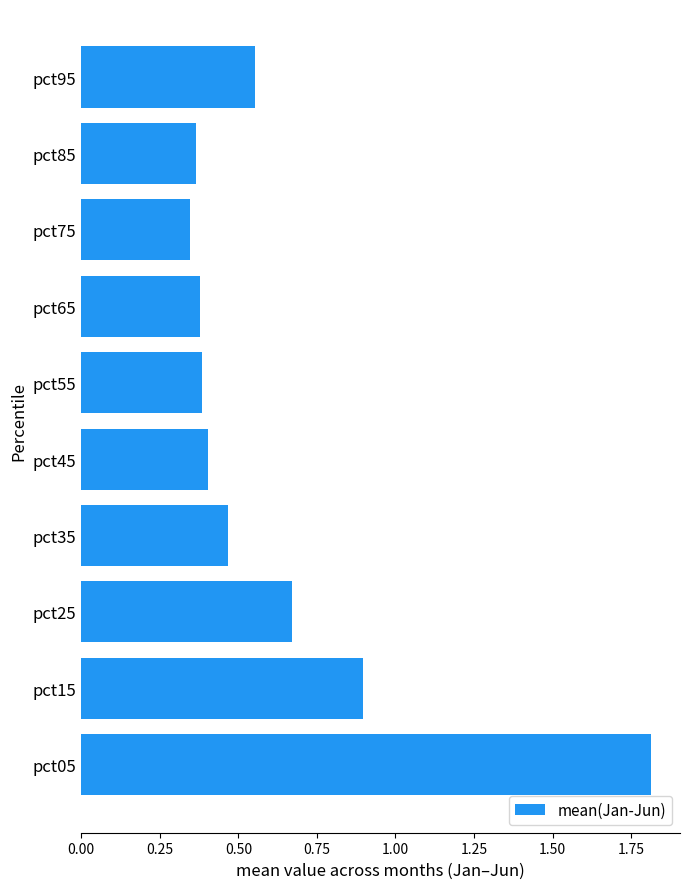

Between pct15 and pct65, which is larger?

pct15